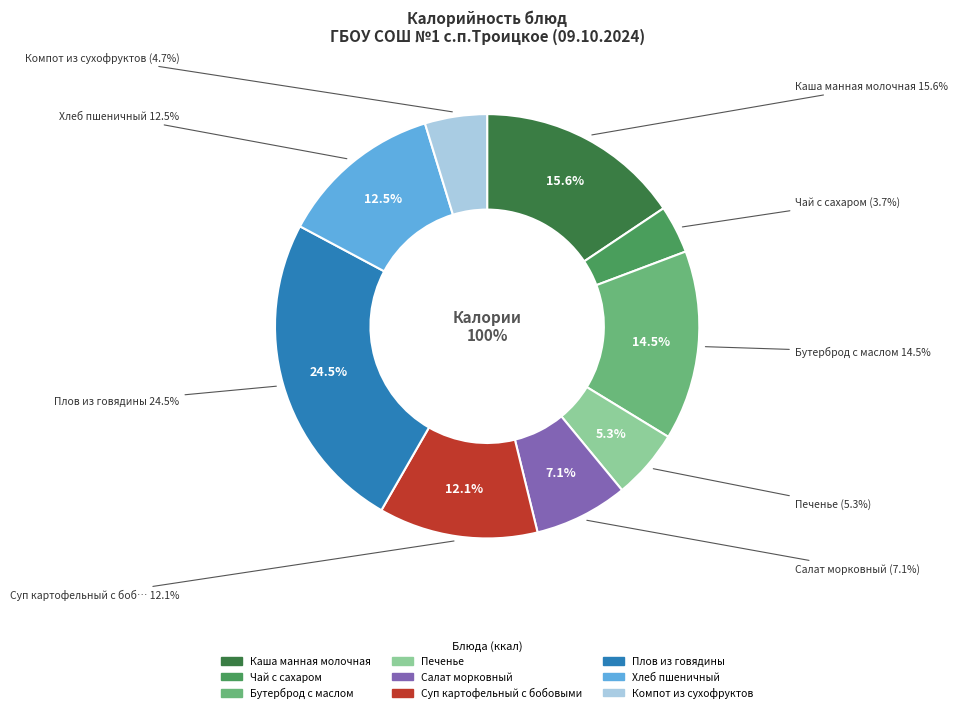

Does Печенье account for over 50% of the chart?

No